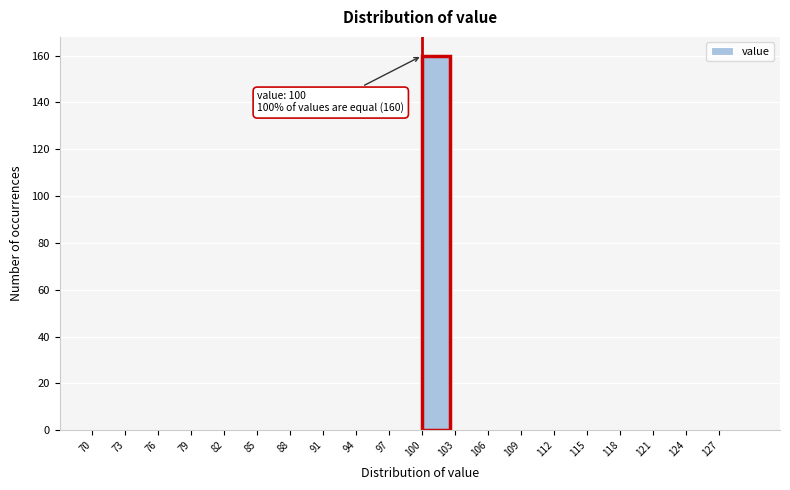

Over which range of the x-axis is the bar tallest?

100 to 103